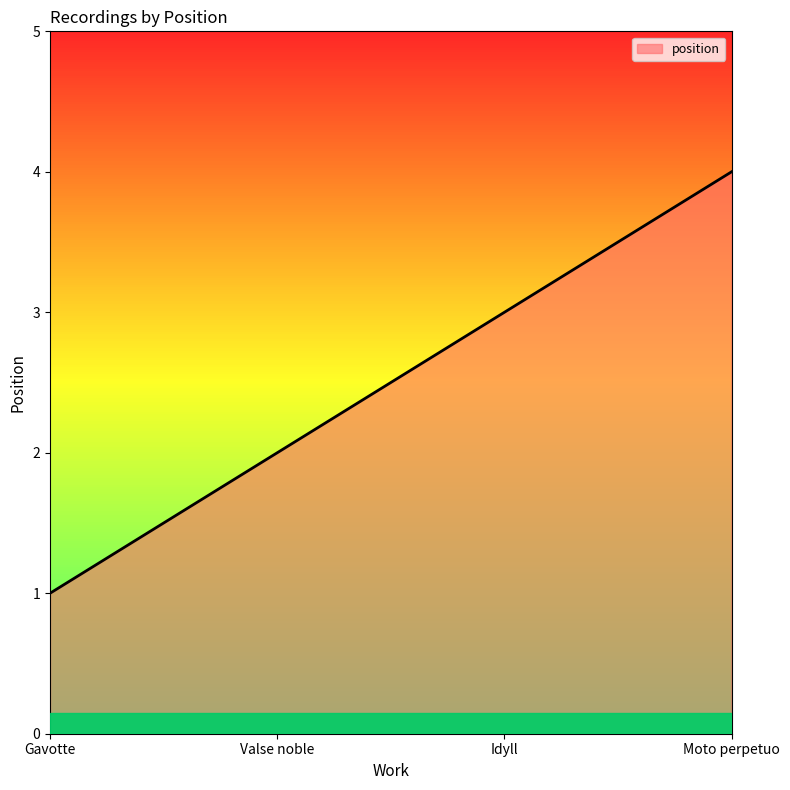

What is the difference between the second highest and minimum values?

2